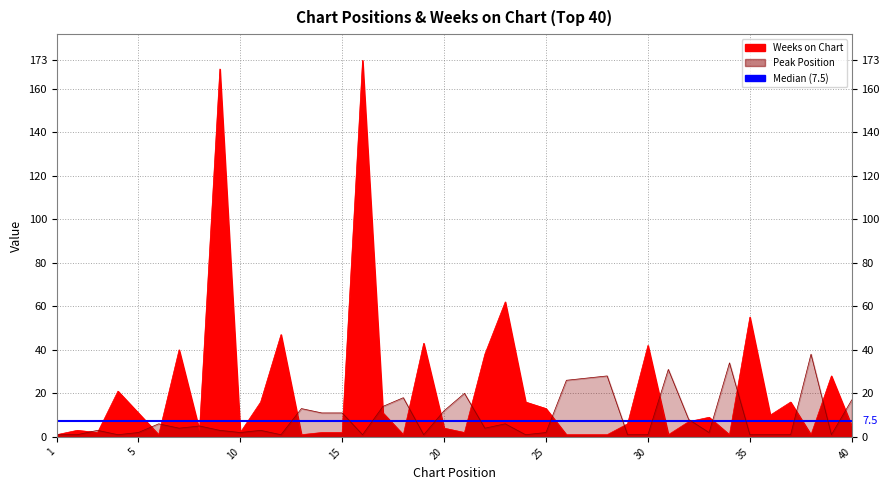

Count the number of categories in the chart.

40